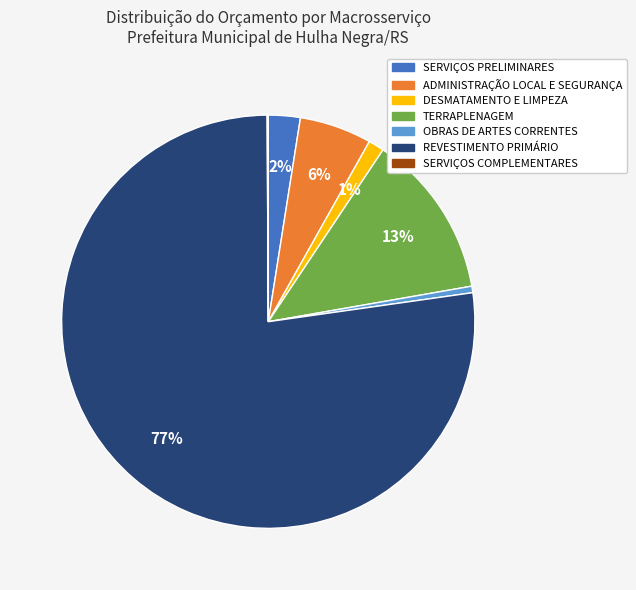

Is it true that TERRAPLENAGEM is 6% of the pie?

False